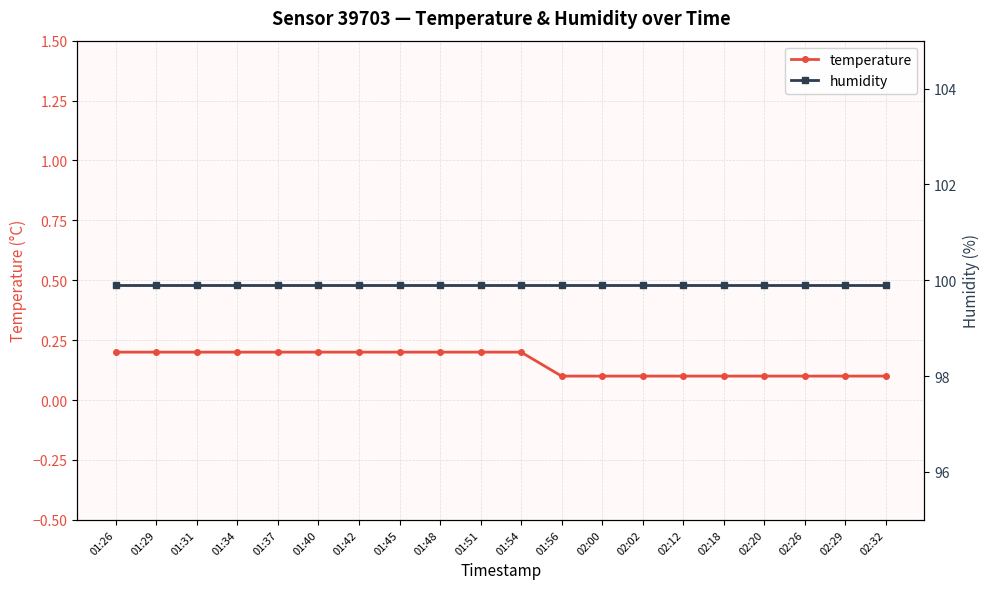

What is the sum of the temperature values at 01:34 and 02:29?

0.3